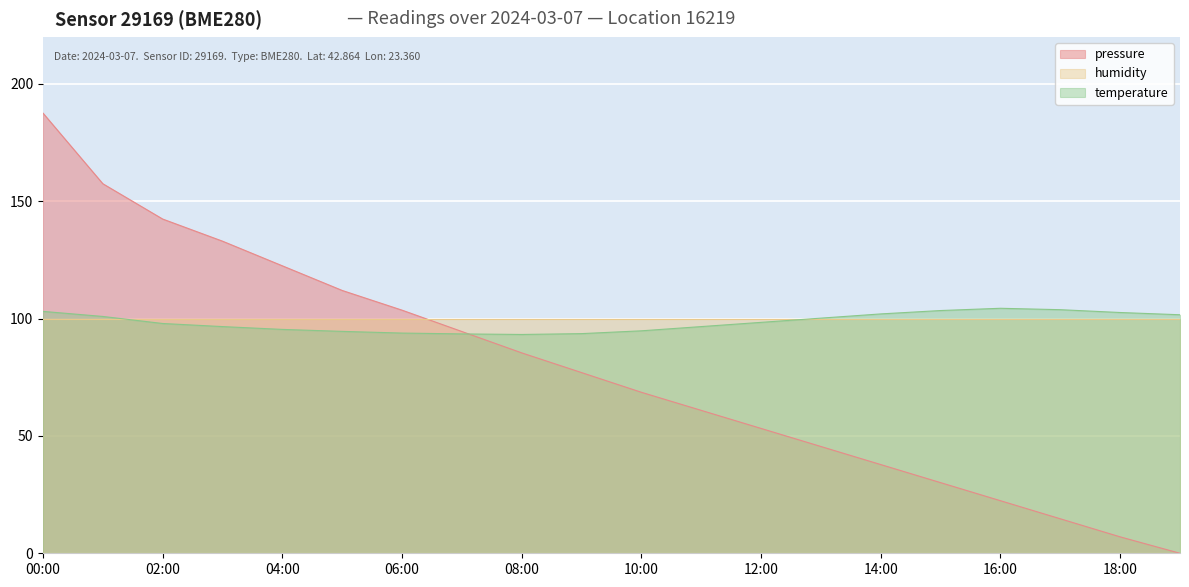

True or false: humidity and pressure cross at least once.

True